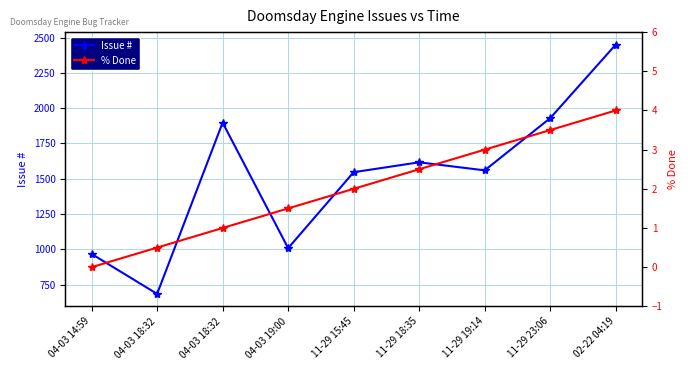

Rank the categories by Issue # value from lowest to highest.

04-03 18:32, 04-03 14:59, 04-03 19:00, 11-29 15:45, 11-29 19:14, 11-29 18:35, 04-03 18:32, 11-29 23:06, 02-22 04:19